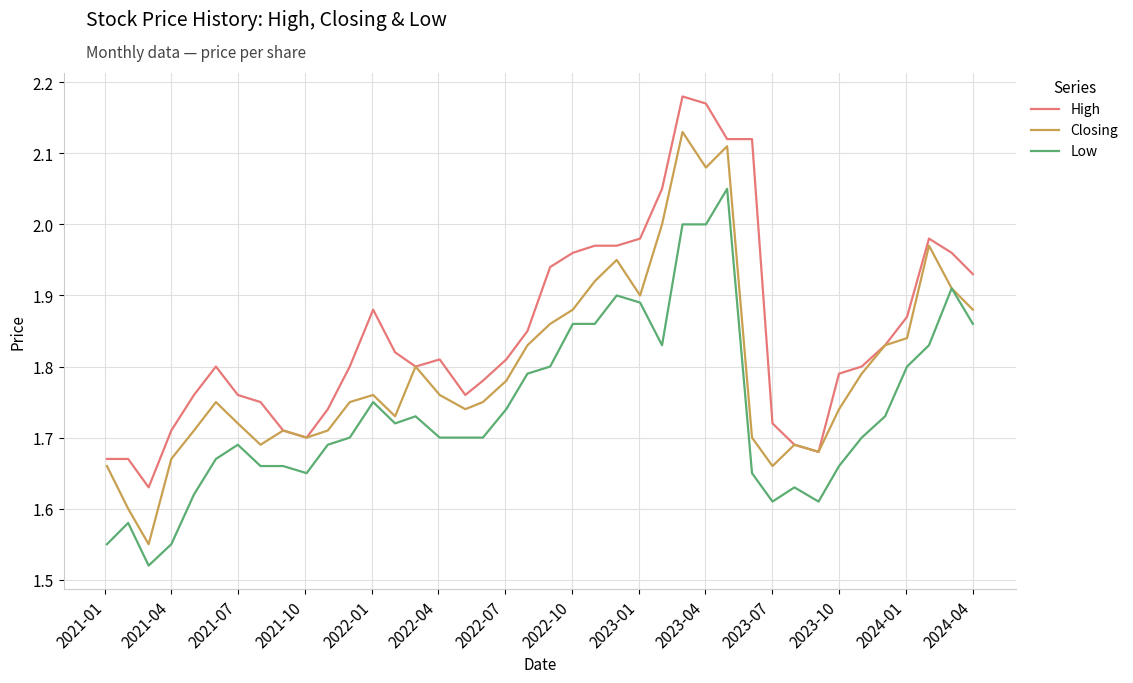

Rank the series by their maximum value, from lowest to highest.

Low, Closing, High